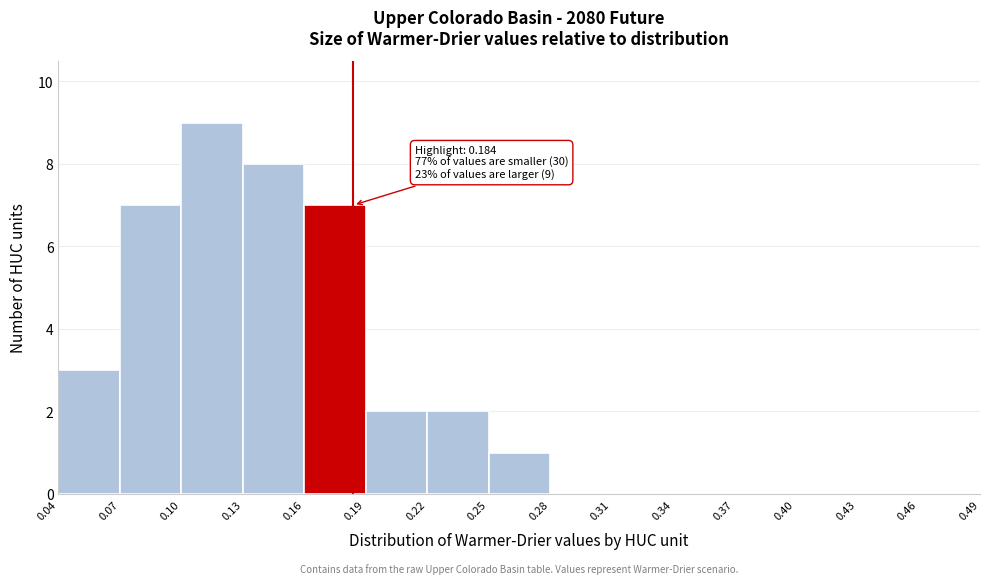

Over which range of the x-axis is the bar tallest?

0.10 to 0.13